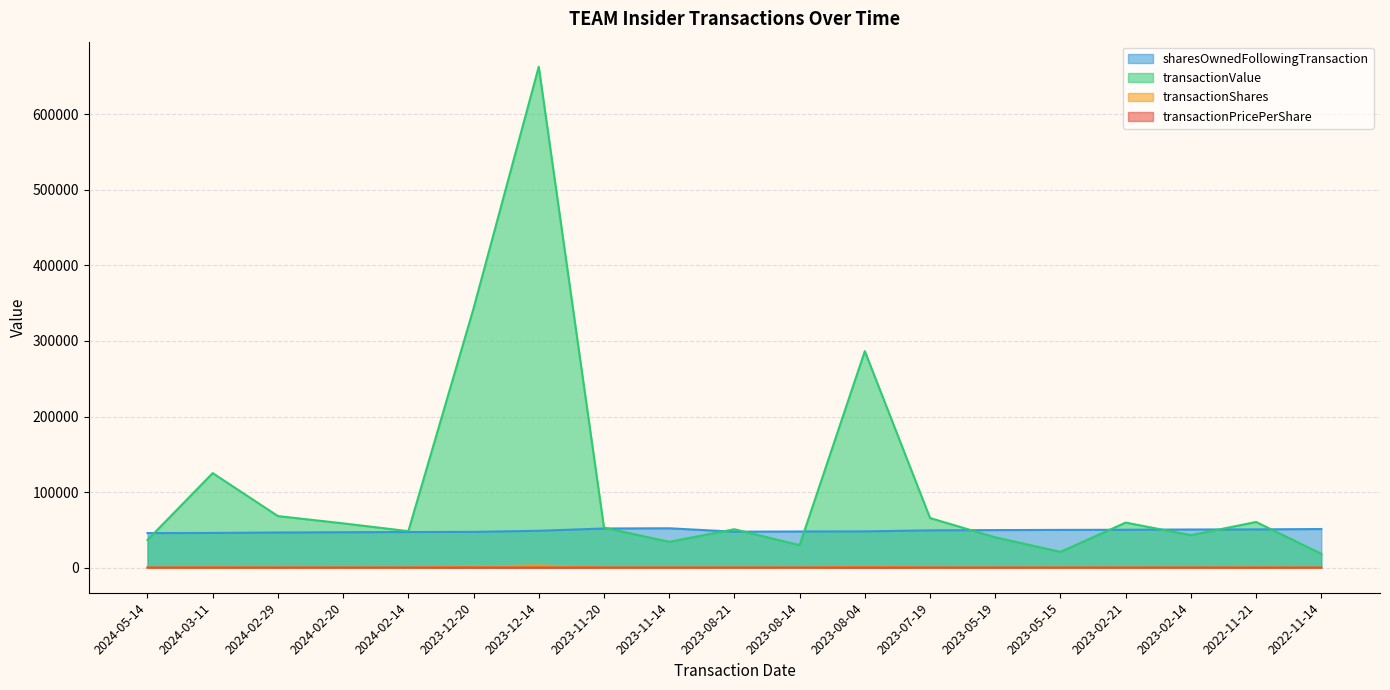

Where is sharesOwnedFollowingTransaction nearest to the value 48963?

2023-12-14